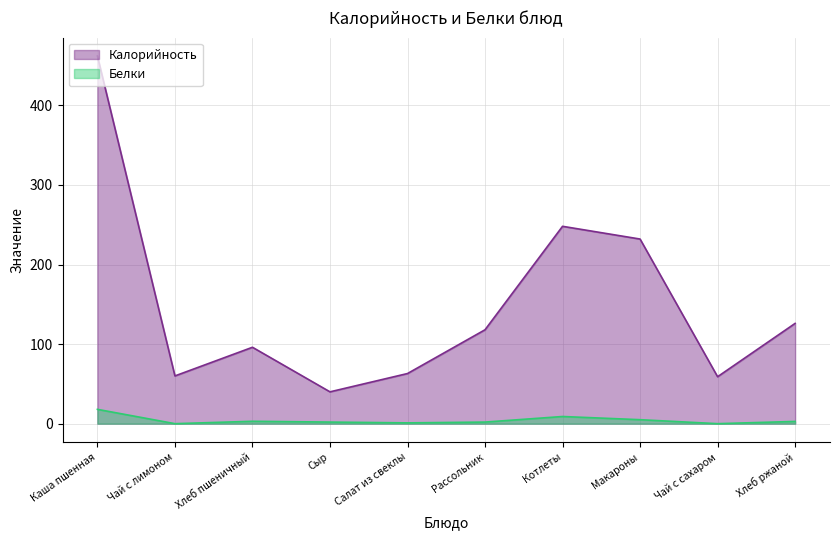

What is the approximate value of Белки at Каша пшенная?

18.0